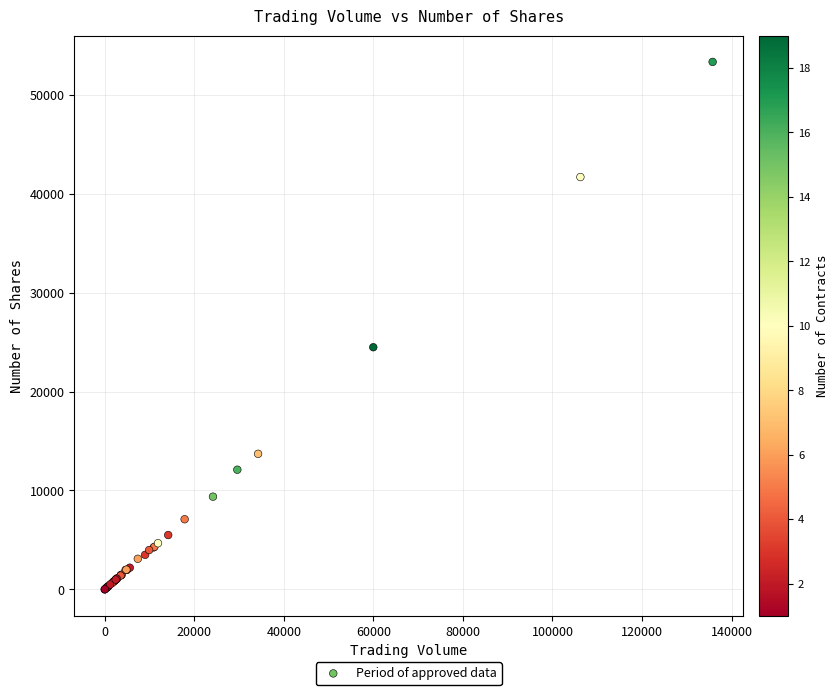

What Y value in the scatter plot is closest to 26654?

24475